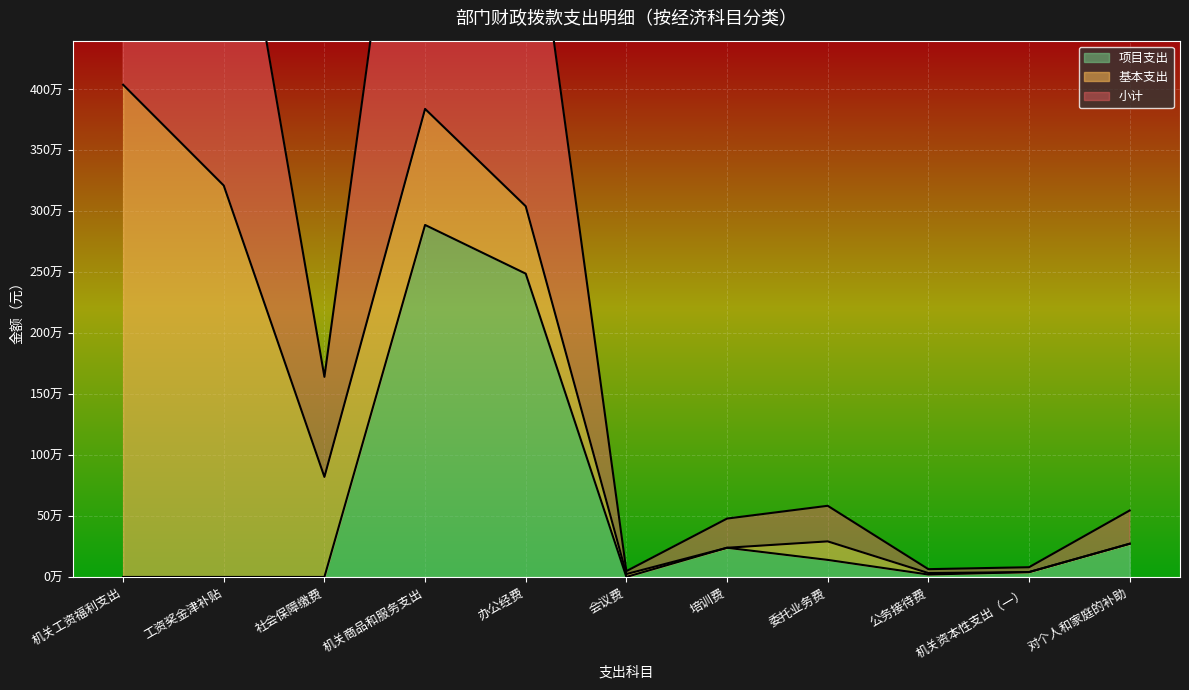

True or false: 项目支出 and 小计 cross at least once.

False